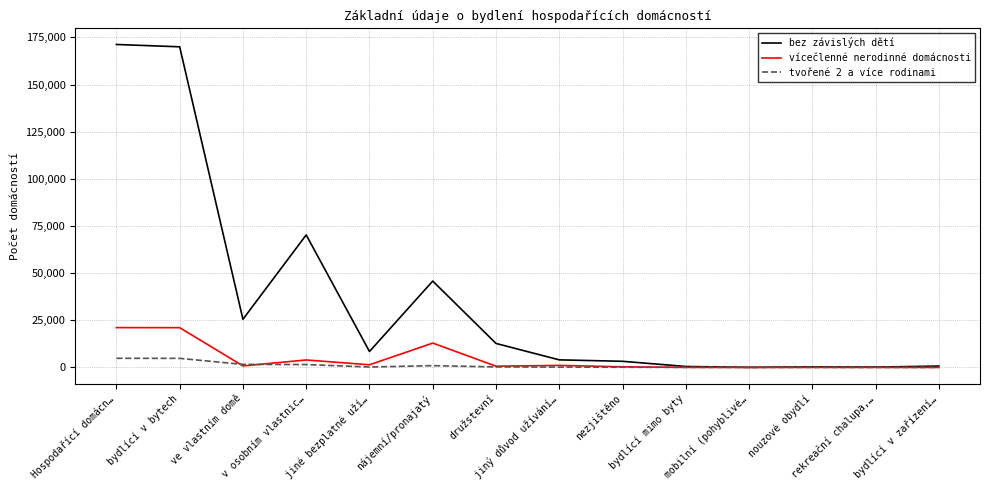

True or false: vícečlenné nerodinné domácnosti has a value of 1066 at jiný důvod užívání….

True